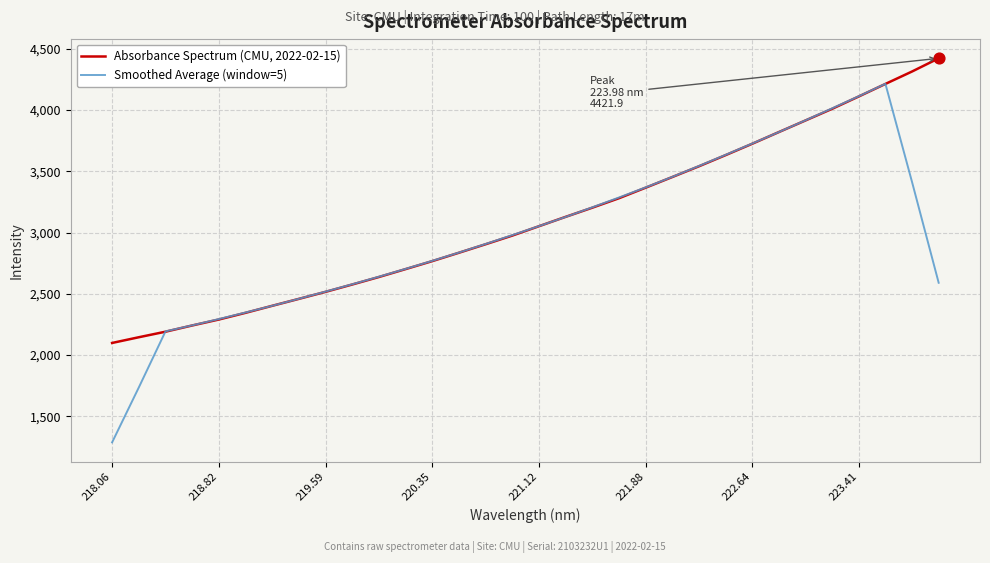

What is the lowest value of the Smoothed Average (window=5) series?

1286.8